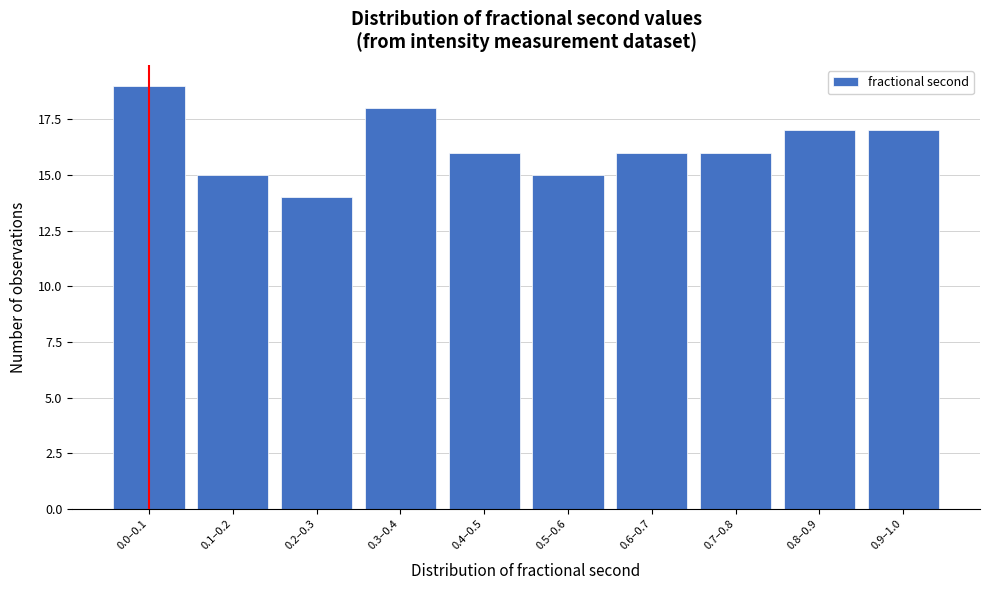

Reading left to right, what are all the values shown in this chart?

19	15	14	18	16	15	16	16	17	17